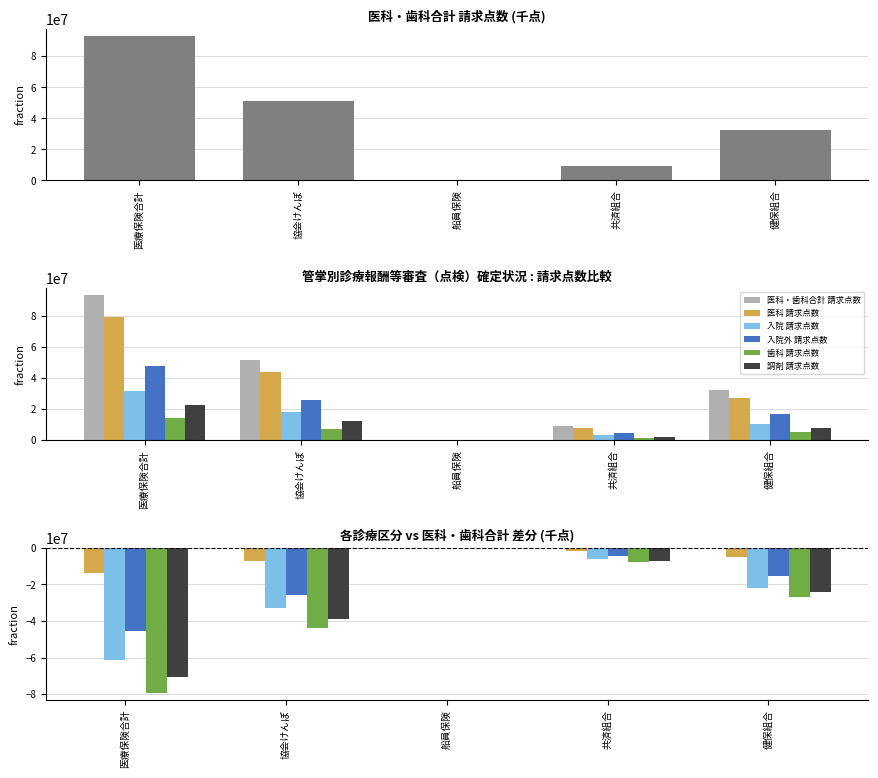

Where does the 医科 請求点数 series first go above -5112561?

船員保険